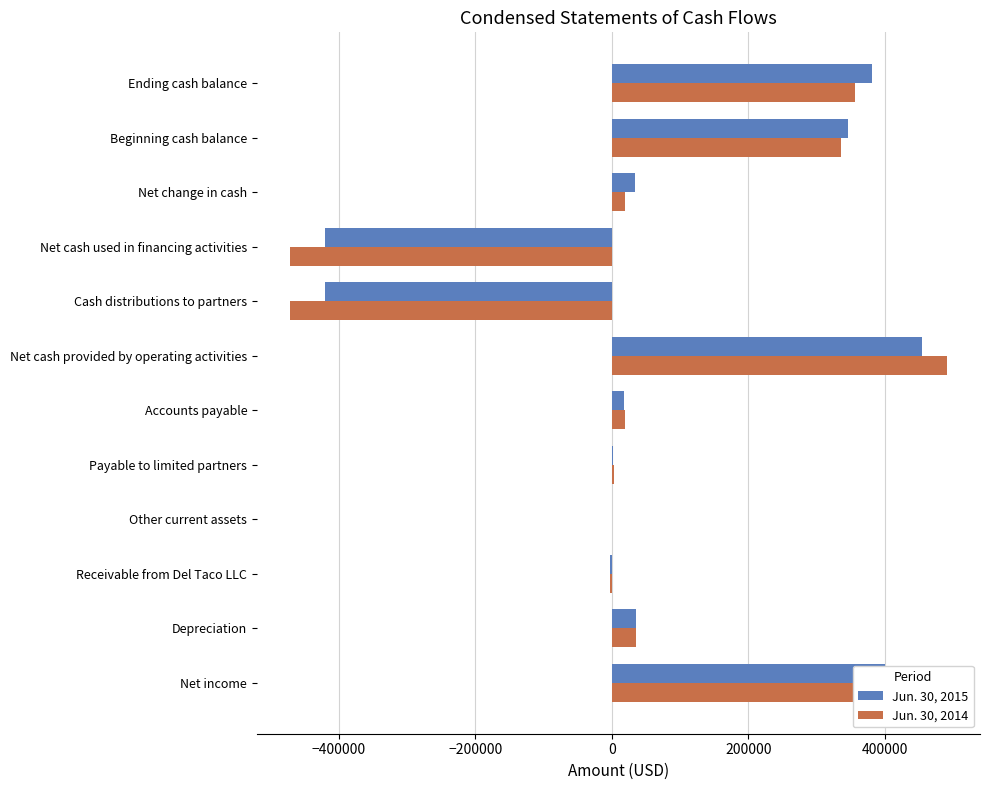

The value of Jun. 30, 2014 at Cash distributions to partners is -471377. True or false?

True